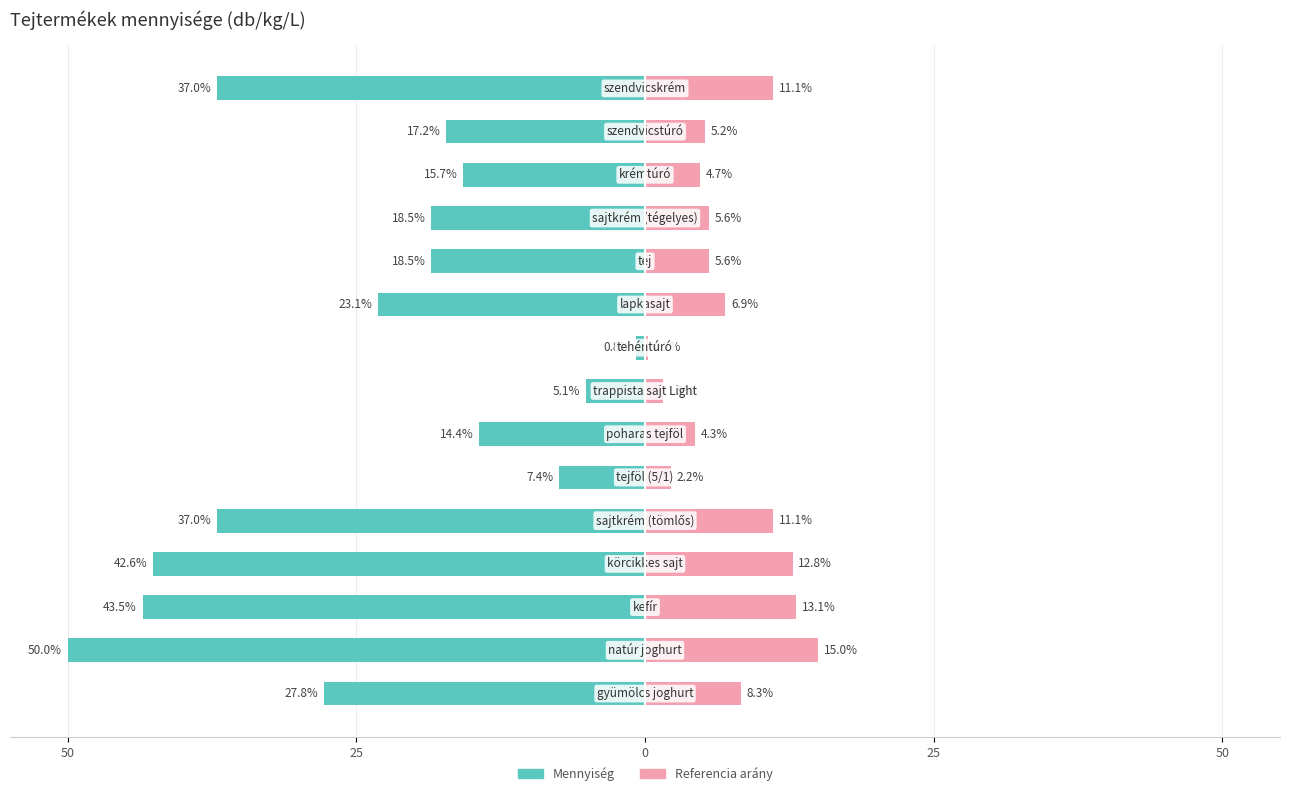

What is the difference between the maximum and minimum values in the Mennyiség series?

49.2